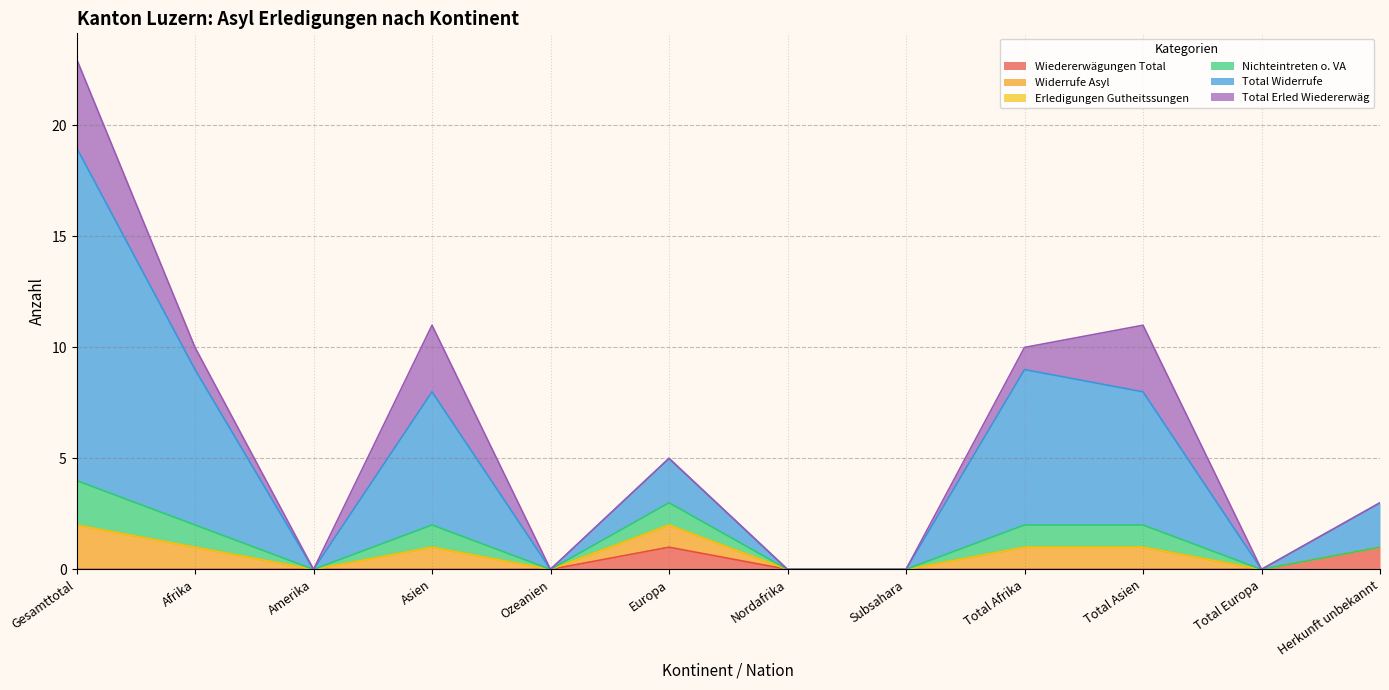

Does the chart have visible grid lines?

Yes